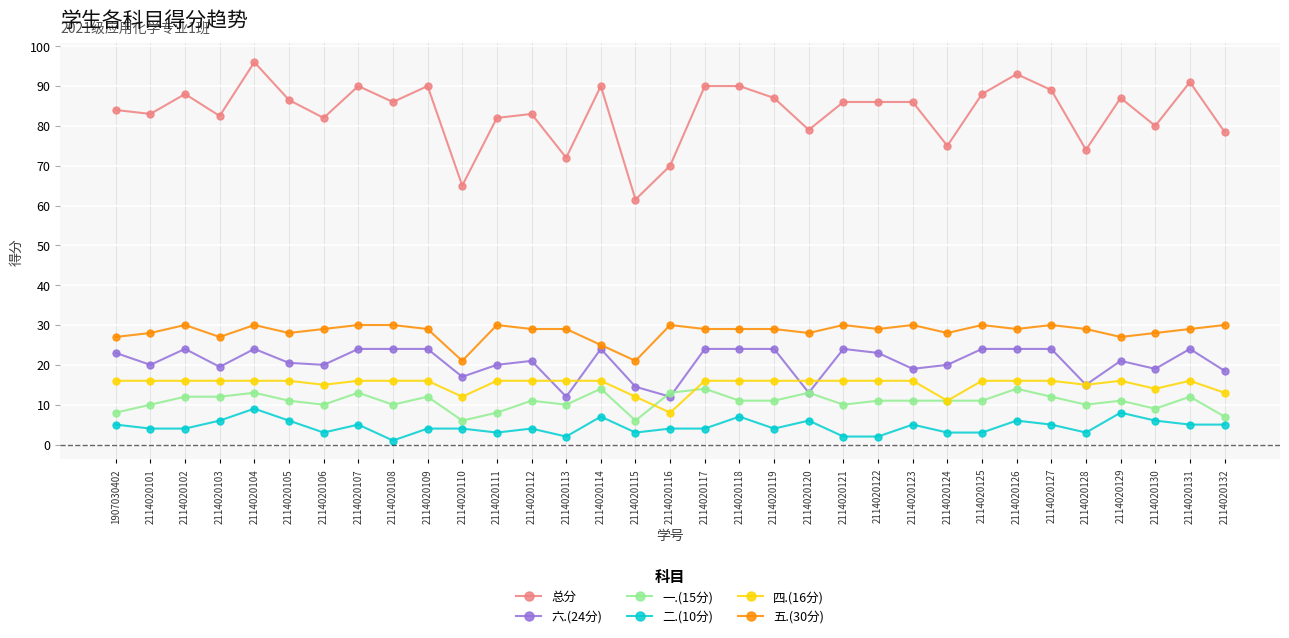

True or false: 二.(10分) and 四.(16分) intersect in this chart.

False